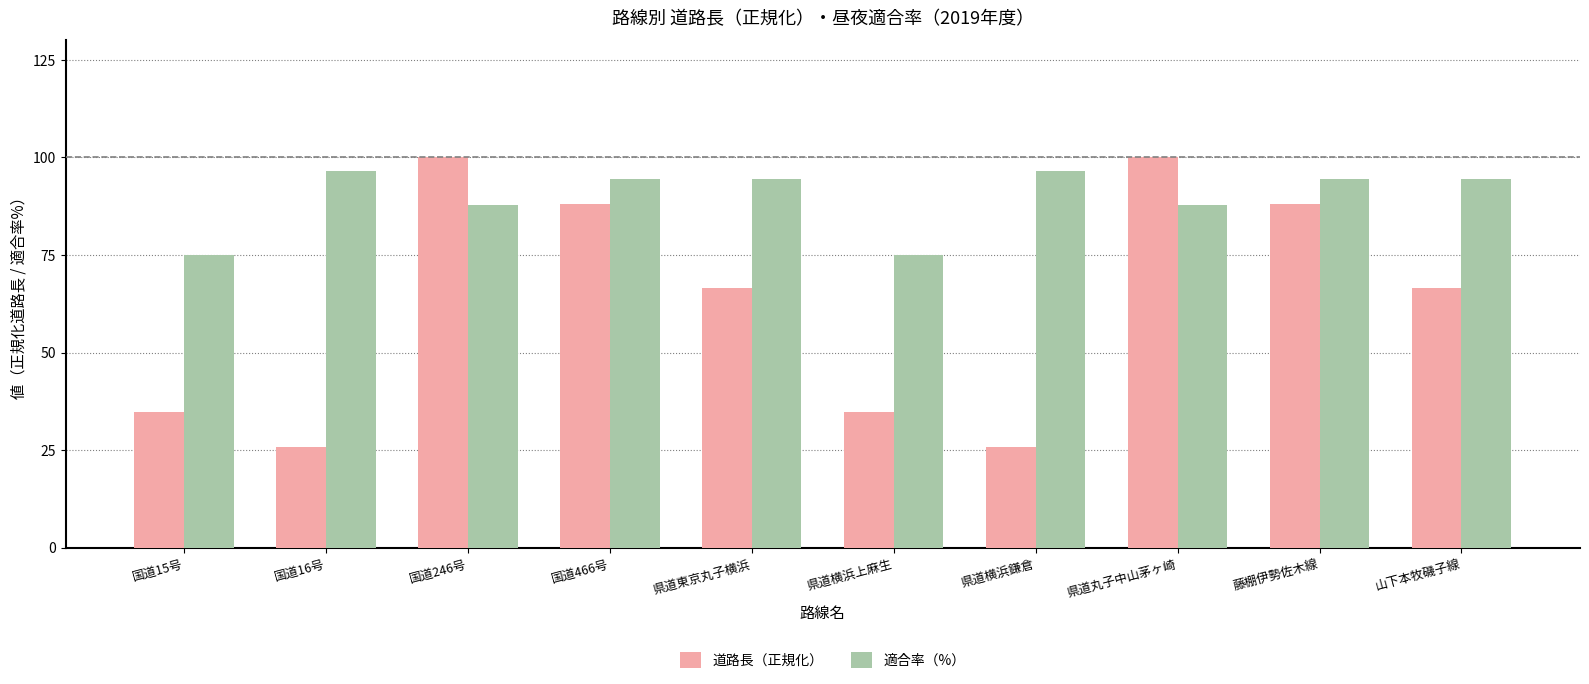

True or false: 道路長（正規化） has a value of 88.1 at 藤棚伊勢佐木線.

True